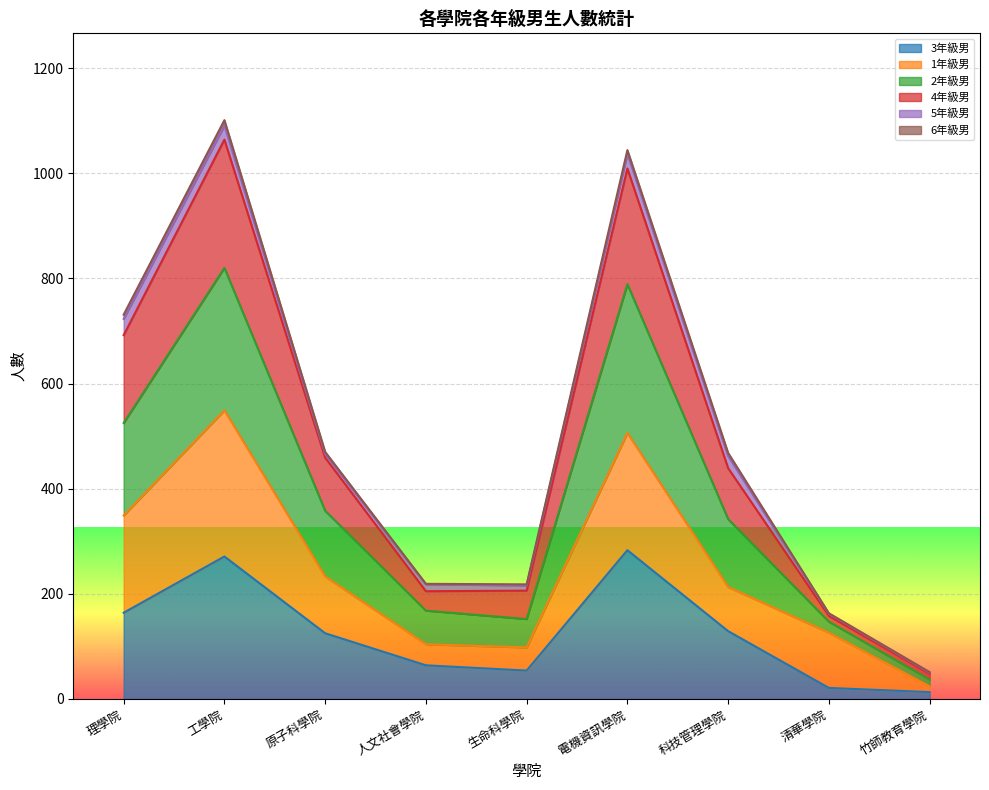

List the labels in order of 3年級男 value, smallest first.

竹師教育學院, 清華學院, 生命科學院, 人文社會學院, 原子科學院, 科技管理學院, 理學院, 工學院, 電機資訊學院